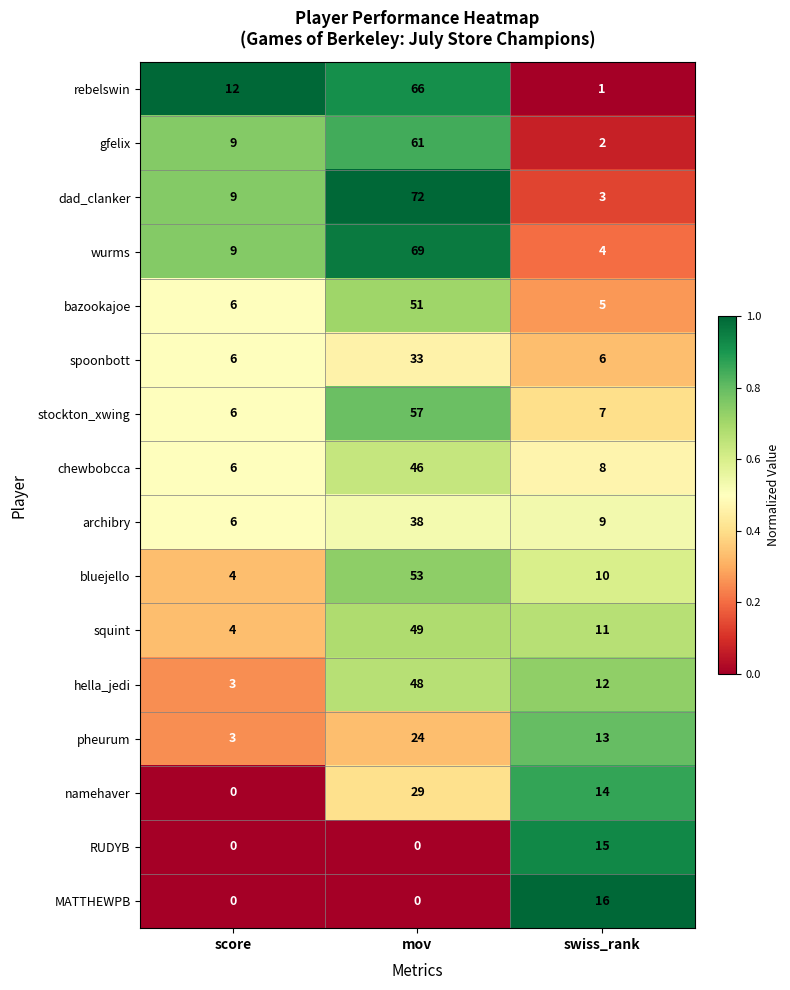

Which series has the largest range (max minus min)?

dad_clanker